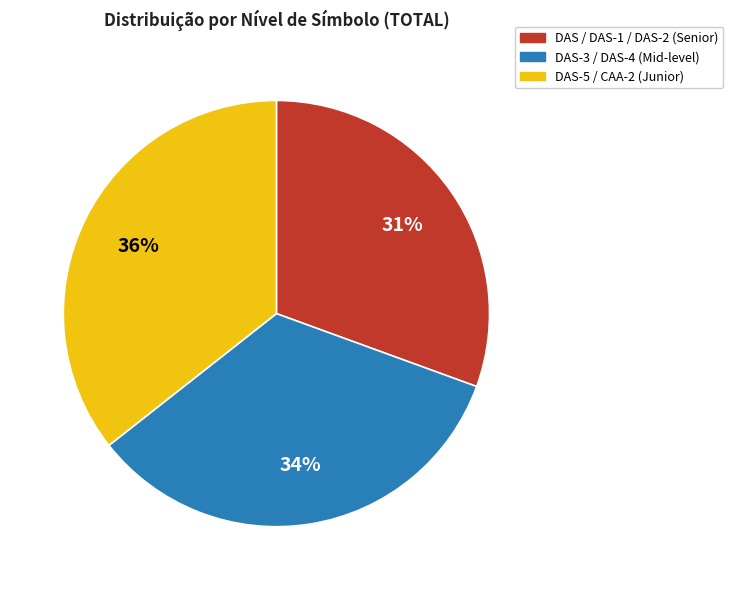

Does any single category account for the majority?

No